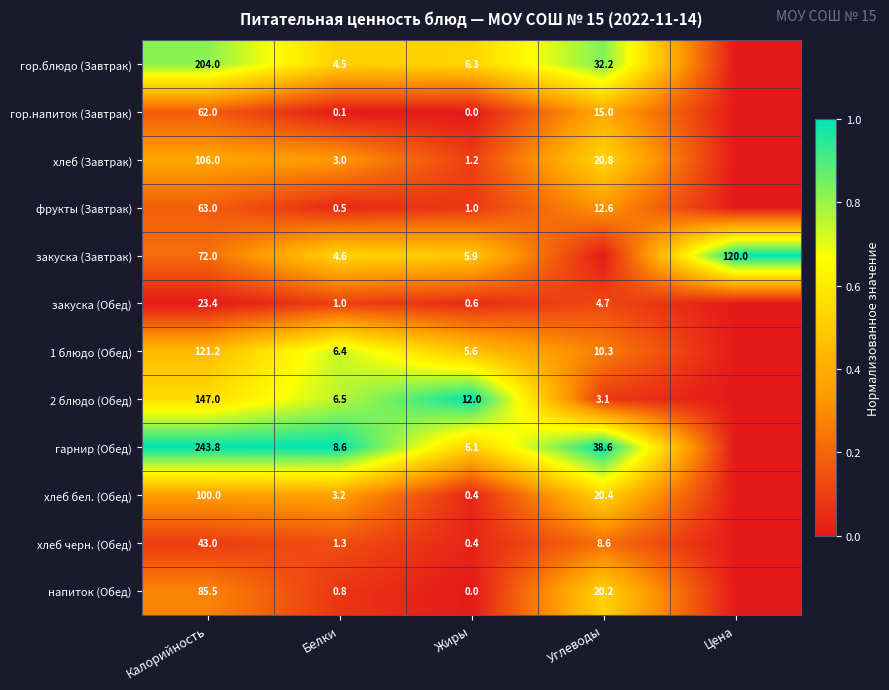

How many series are shown in this chart?

12